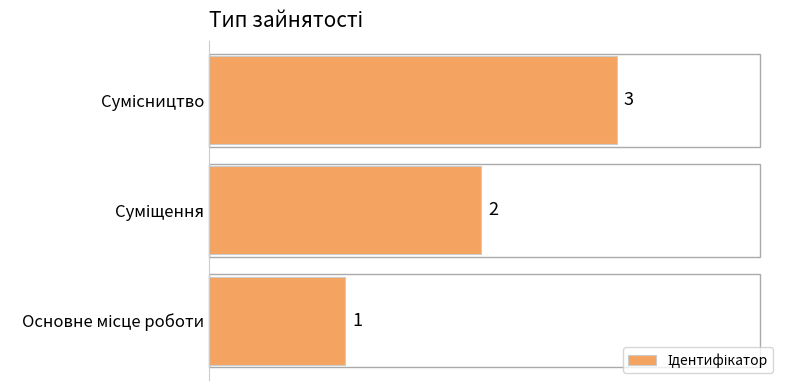

How many distinct data groups are displayed?

1